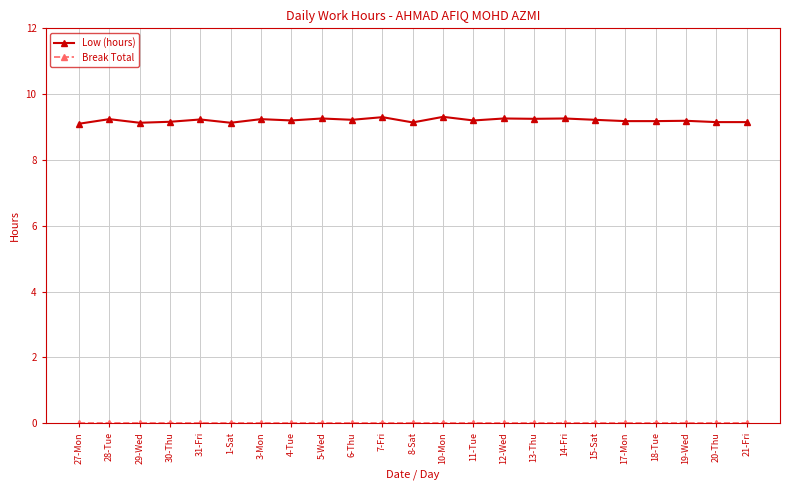

True or false: Low (hours) has more than 0 interior local peaks.

True